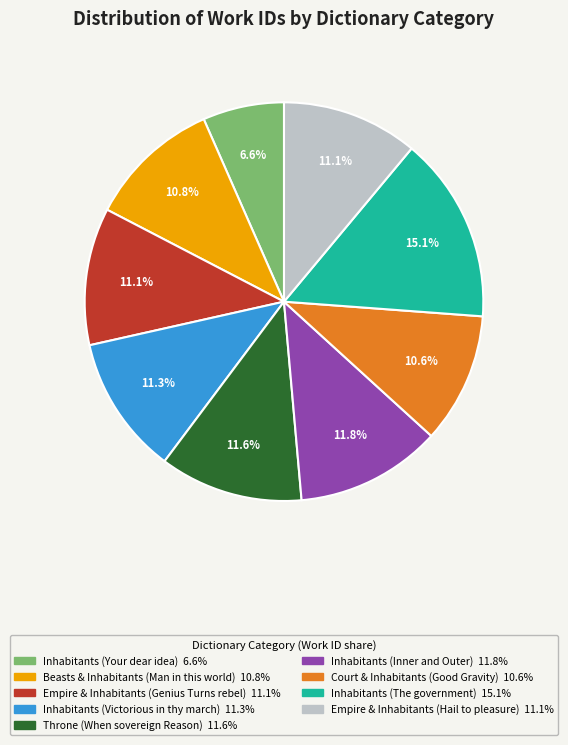

Does any single category account for the majority?

No